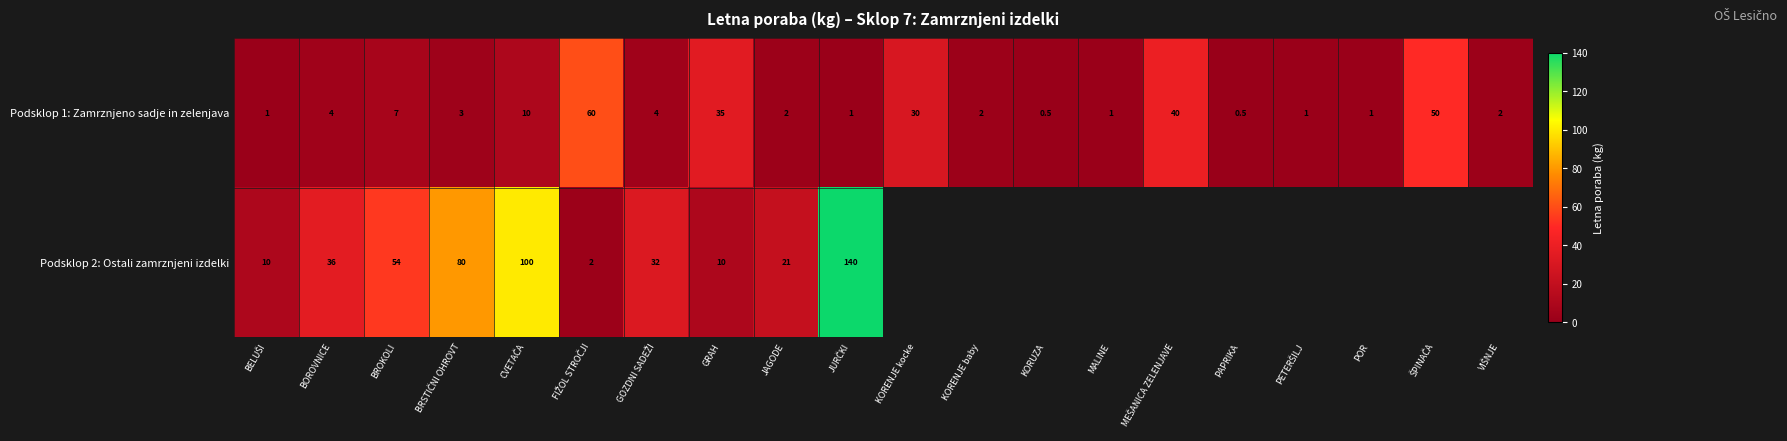

Rank the series at BOROVNICE from highest to lowest value.

Podsklop 2: Ostali zamrznjeni izdelki, Podsklop 1: Zamrznjeno sadje in zelenjava